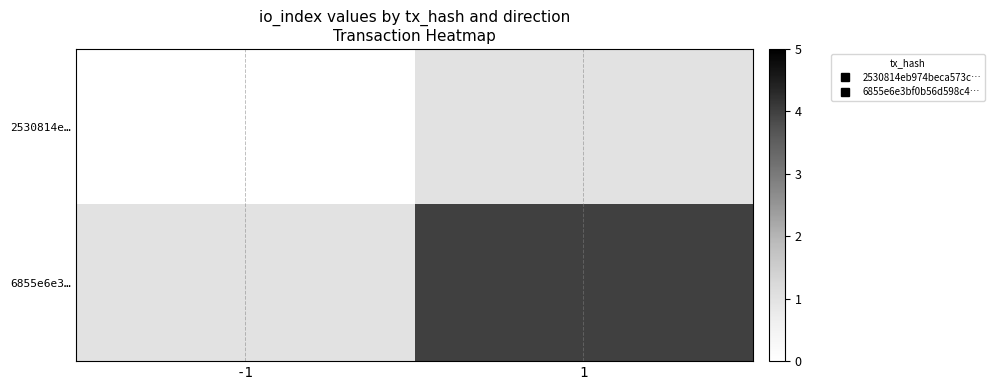

Reading left to right, transcribe all the data shown in this chart.

2530814e…: -1=-1	1=1
6855e6e3…: -1=1	1=4